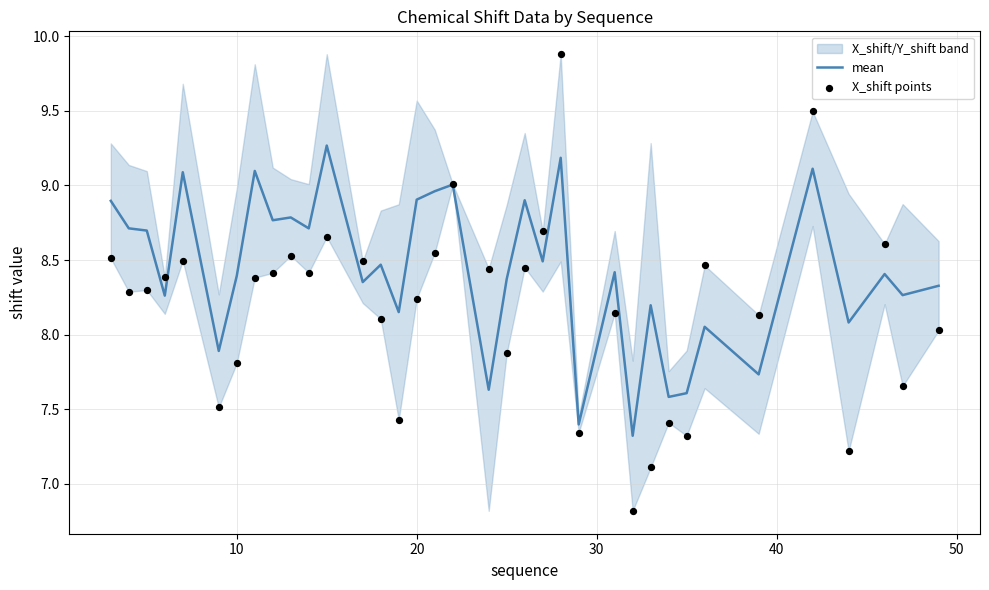

Which series has the widest spread of Y values?

X_shift points